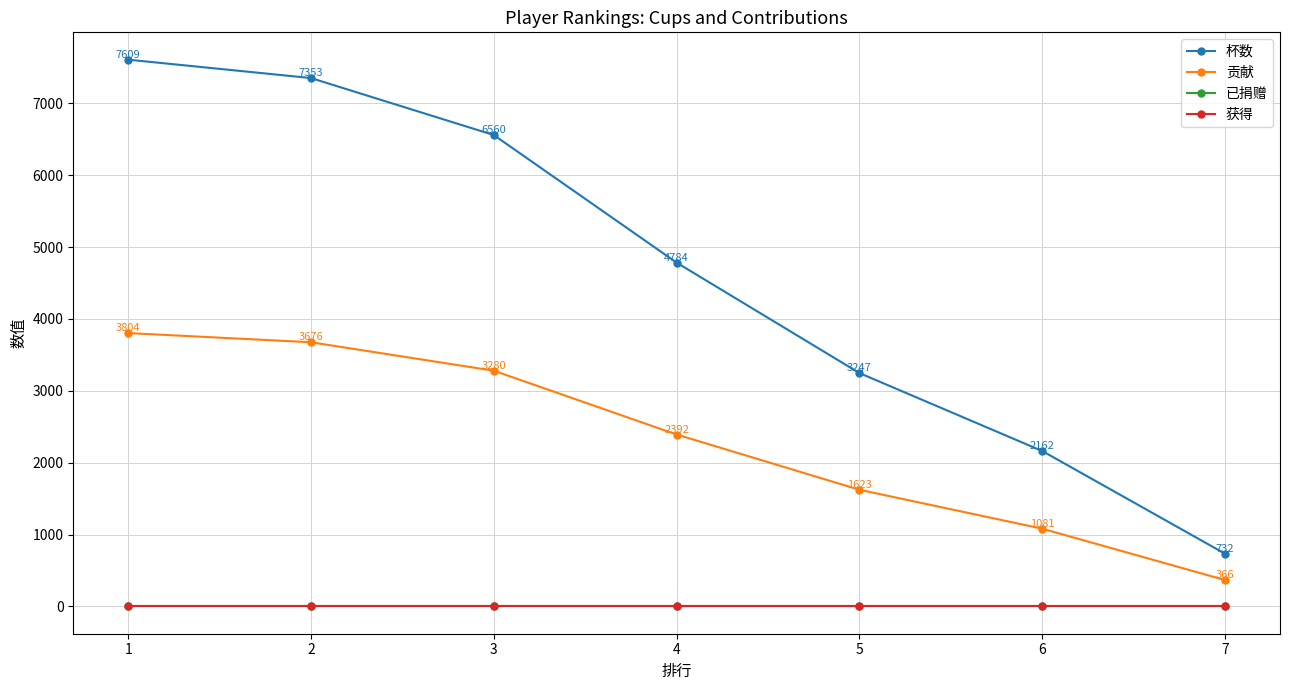

Which has a higher value, 3 or 1?

1